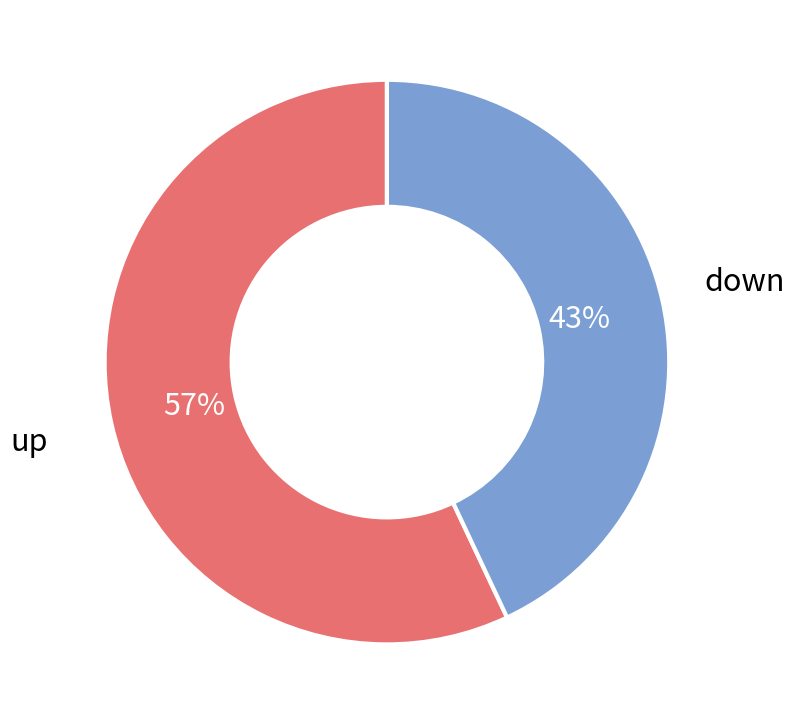

To the nearest percent, what is the combined percentage of down and up?

100%